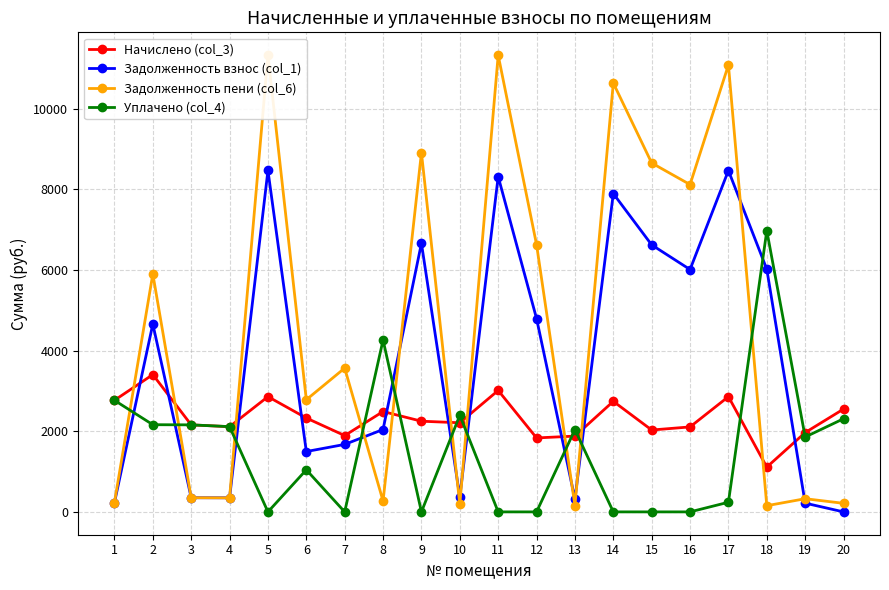

At which category is the sum across all series the highest?

5